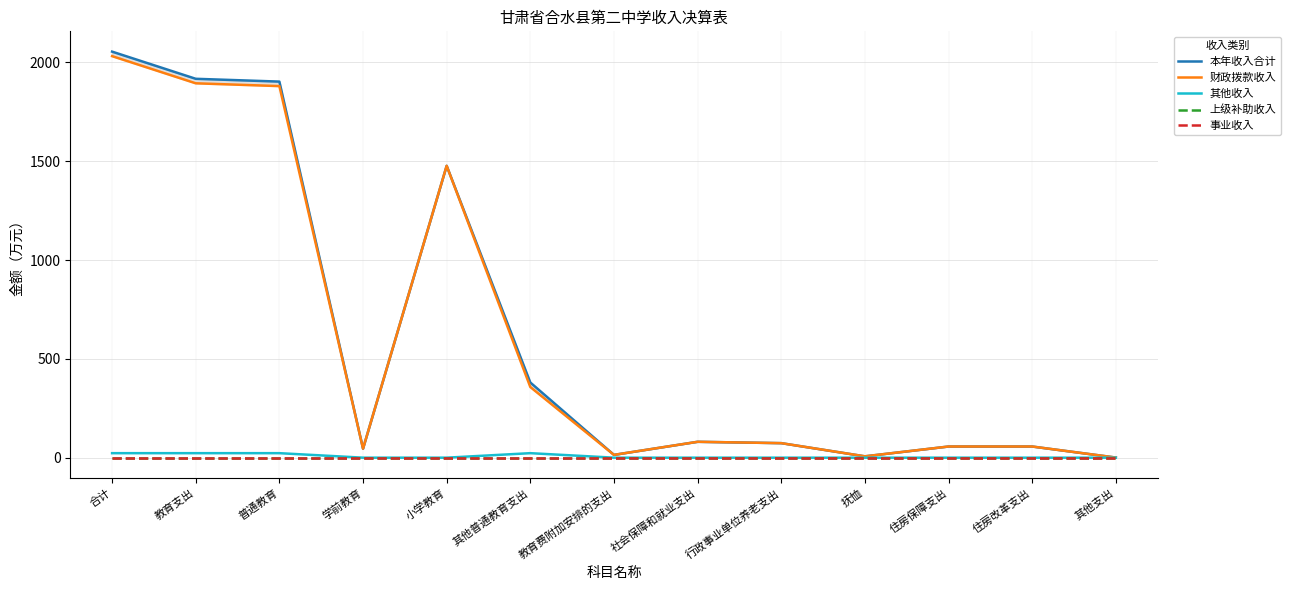

Reading left to right, extract all data points from this chart.

本年收入合计: 2054.6	1917.1	1903.0	45.7	1476.8	380.4	14.2	80.4	73.5	6.8	56.5	56.5	0.6
财政拨款收入: 2031.8	1894.3	1880.2	45.7	1476.8	357.6	14.2	80.4	73.5	6.8	56.5	56.5	0.6
其他收入: 22.8	22.8	22.8	0.0	0.0	22.8	0.0	0.0	0.0	0.0	0.0	0.0	0.0
上级补助收入: 0.0	0.0	0.0	0.0	0.0	0.0	0.0	0.0	0.0	0.0	0.0	0.0	0.0
事业收入: 0.0	0.0	0.0	0.0	0.0	0.0	0.0	0.0	0.0	0.0	0.0	0.0	0.0